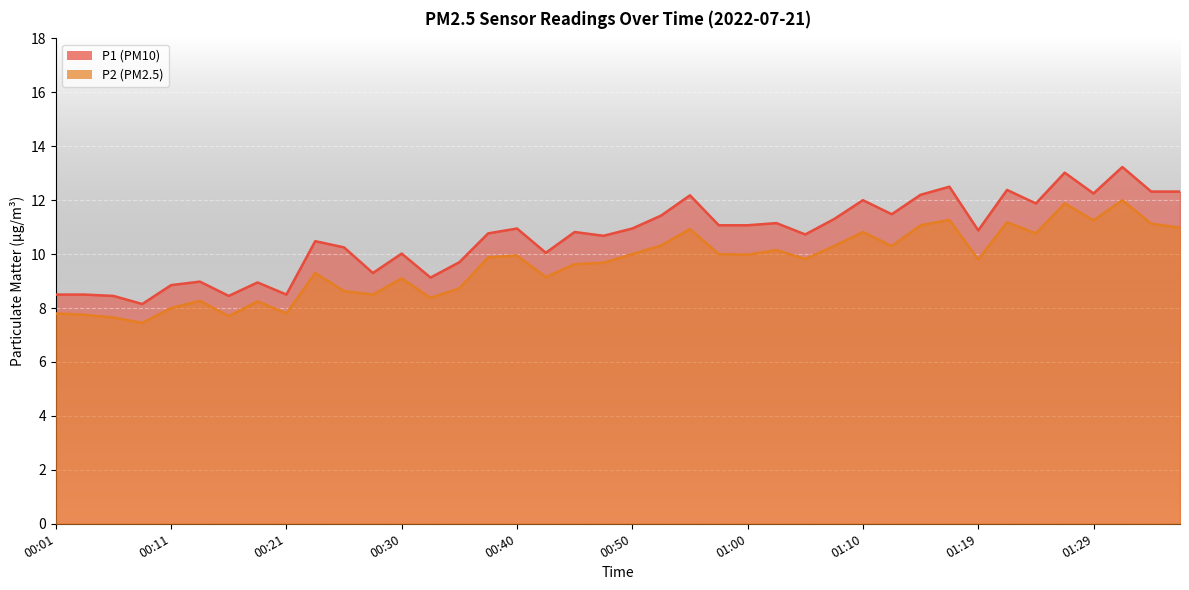

The value of P1 at 01:36 is 12.3. True or false?

True